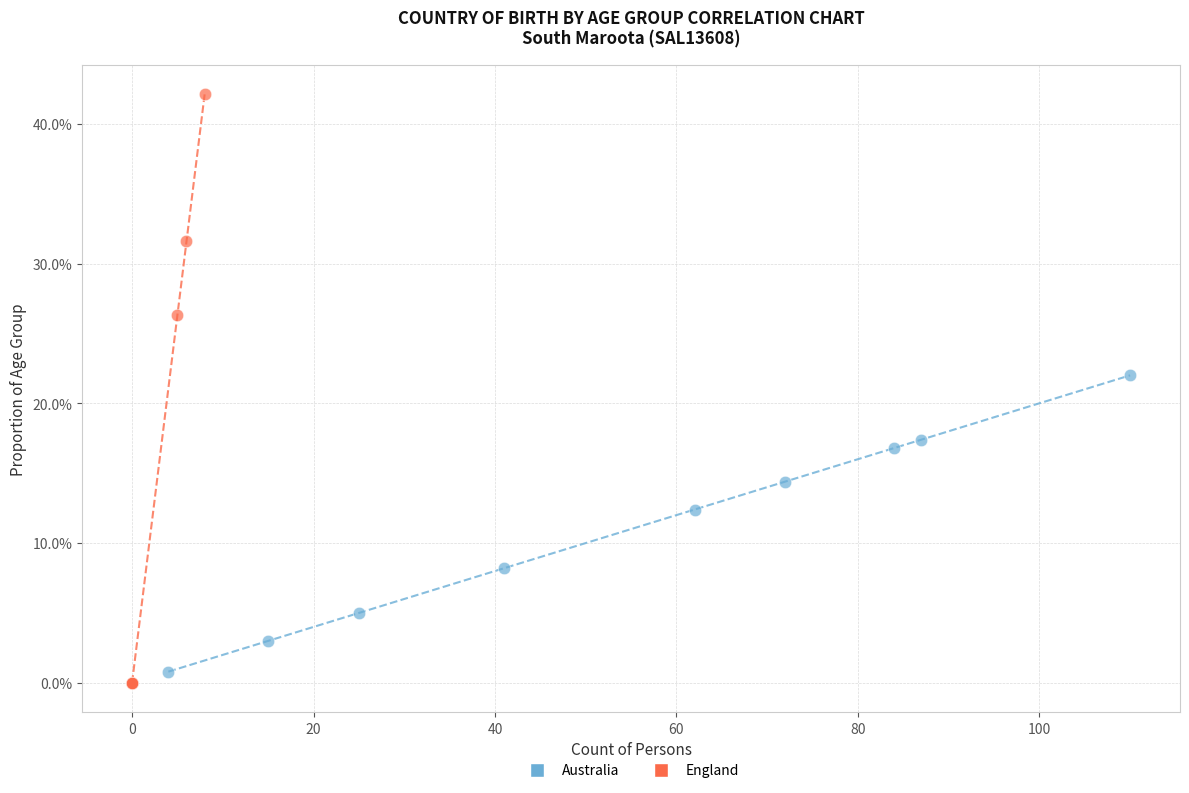

Which series contains the lowest Y value?

England